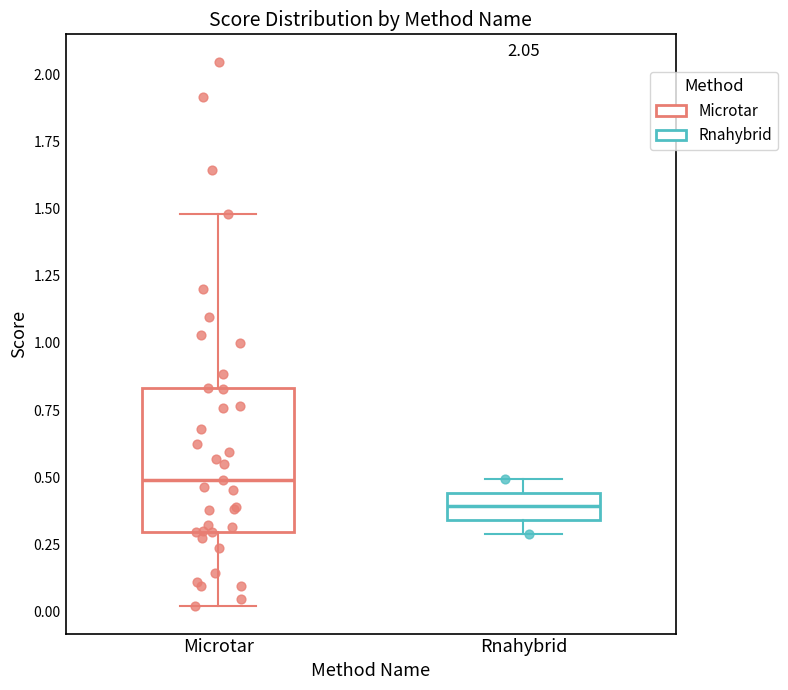

Where does the upper whisker of the box for Microtar end on the y-axis? The values are not printed on the chart, so give them approximately, as read against the axis.

1.50